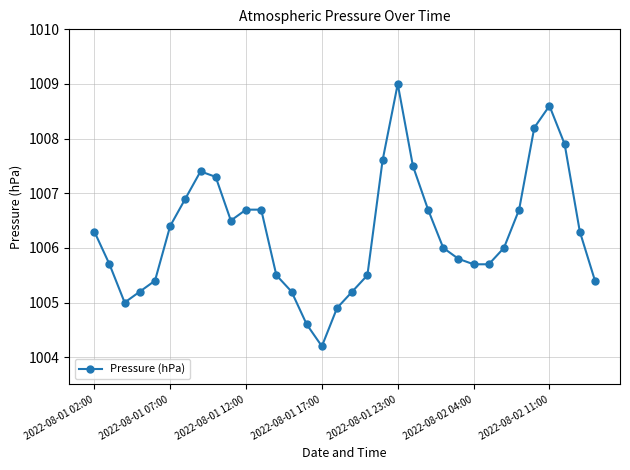

What is the value of the 21st point from the left?

1009.0